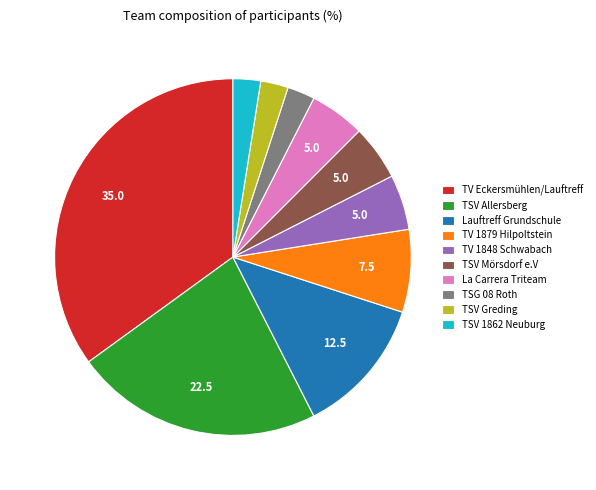

Which has a higher value, TV 1879 Hilpoltstein or TSV 1862 Neuburg?

TV 1879 Hilpoltstein